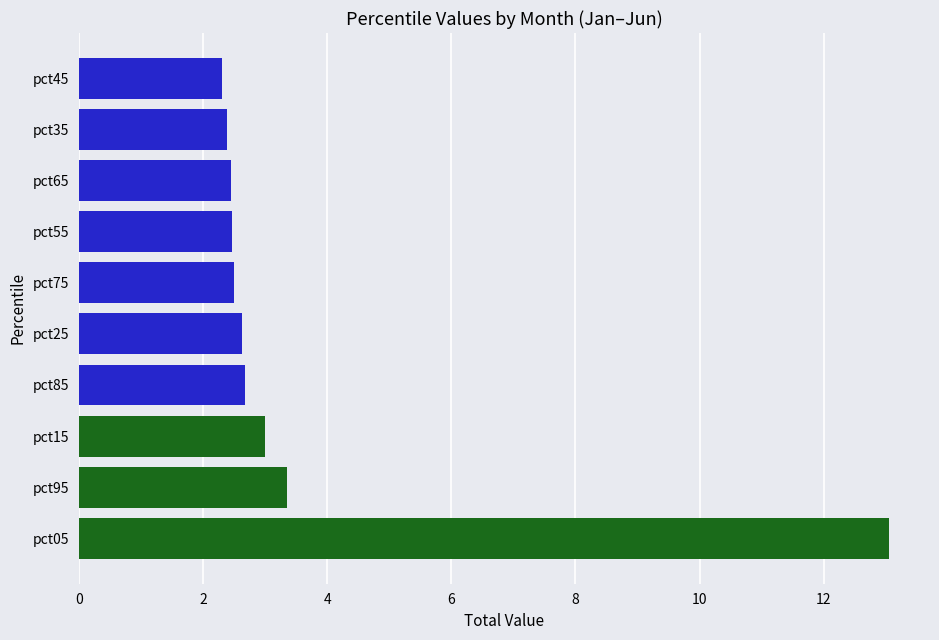

What is the minimum value shown in the chart?

2.3